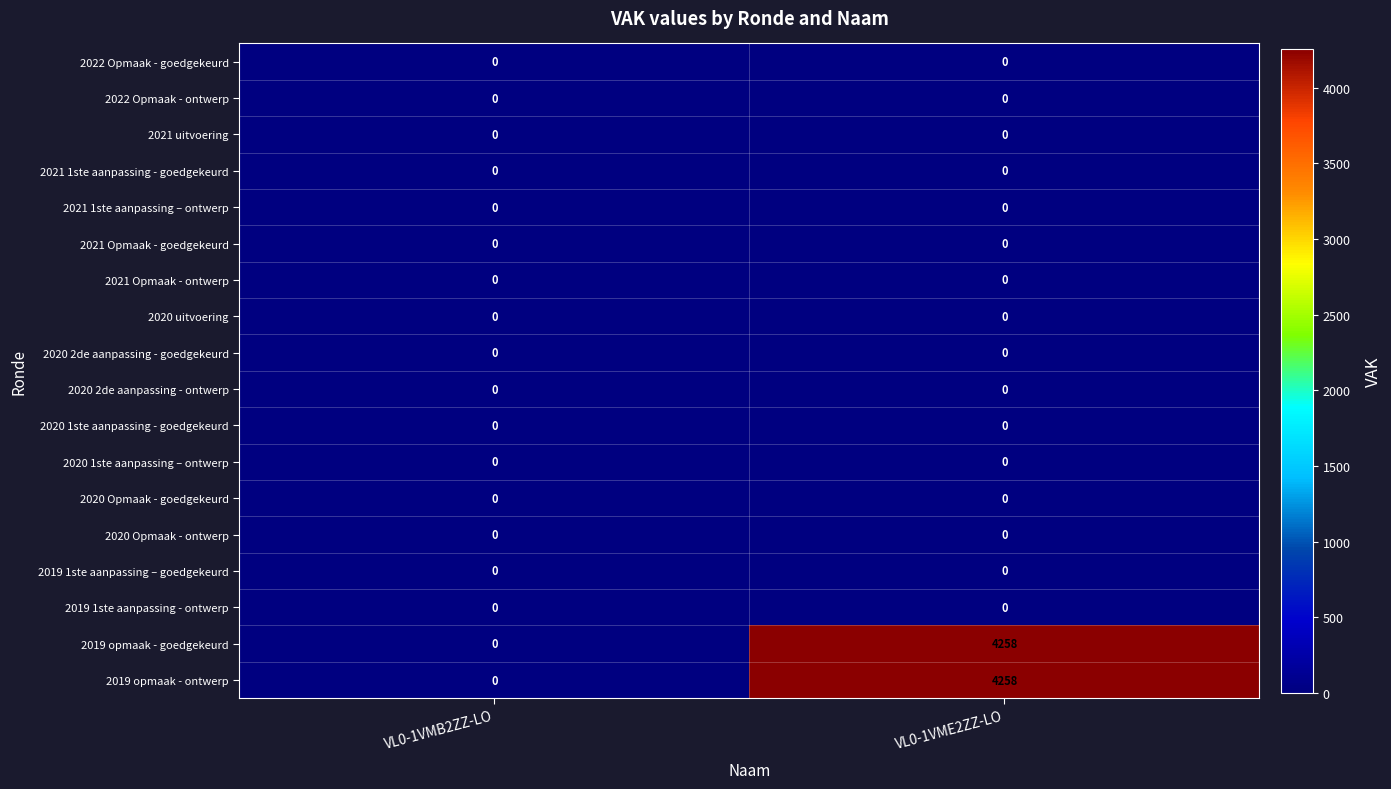

What is the spread (max minus min) of values at VL0-1VME2ZZ-LO?

4258